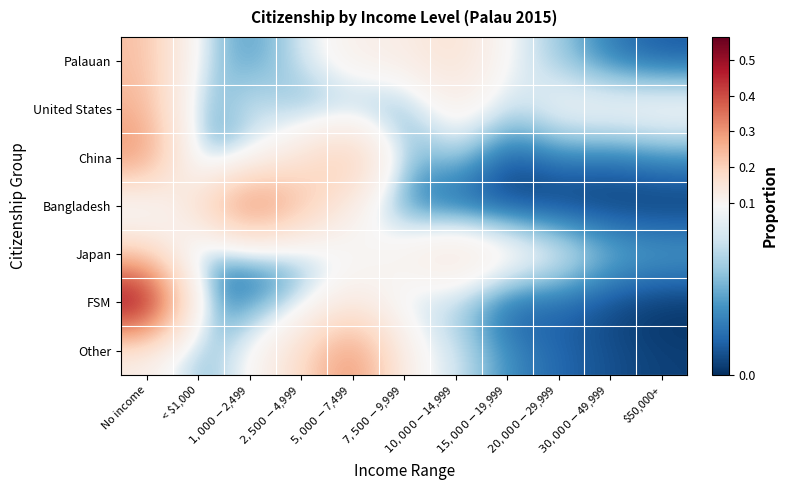

Which series has the widest spread of values?

FSM